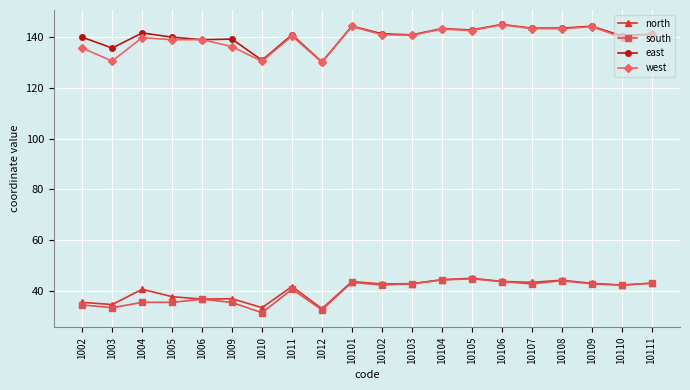

What is the difference between the second highest and second lowest values in the south series?

11.7